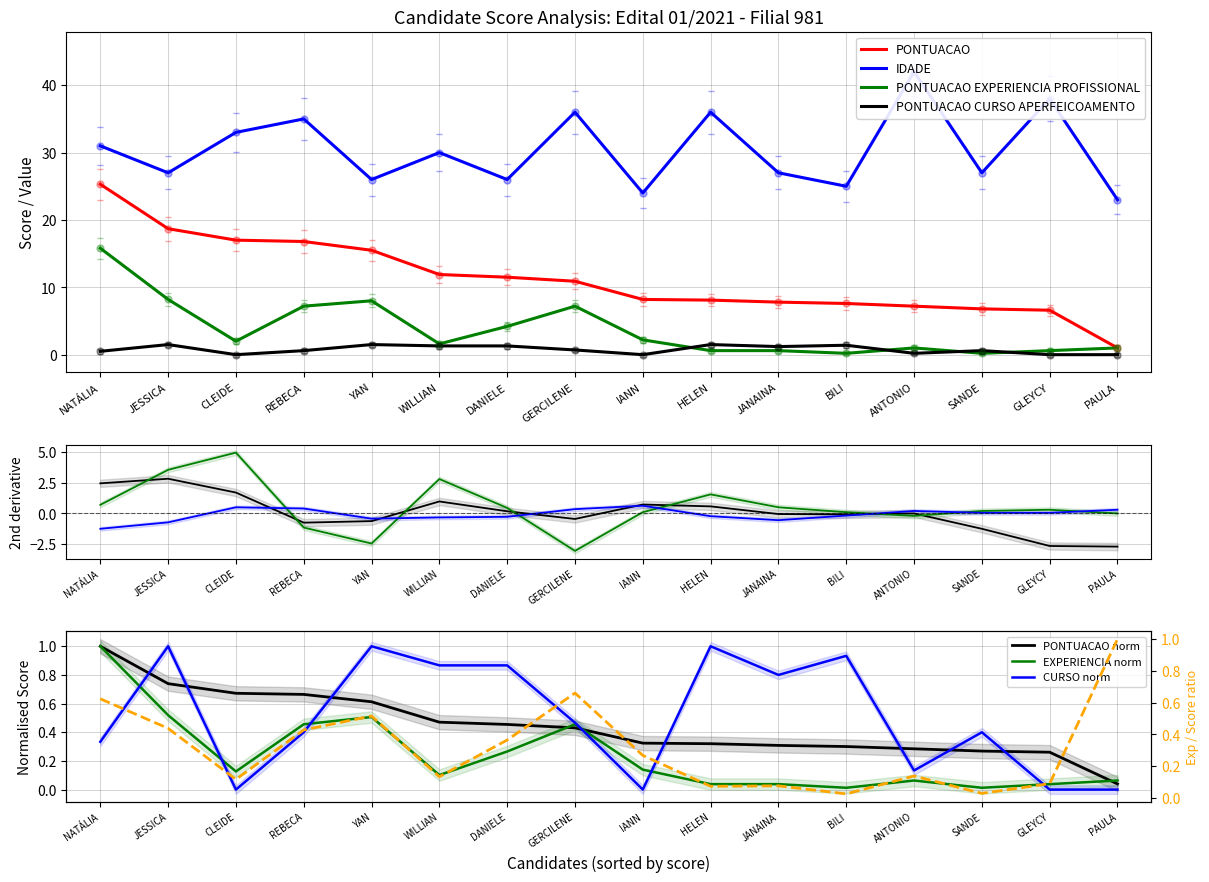

What are all the series names shown in the legend?

PONTUACAO, IDADE, PONTUACAO EXPERIENCIA PROFISSIONAL, PONTUACAO CURSO APERFEICOAMENTO